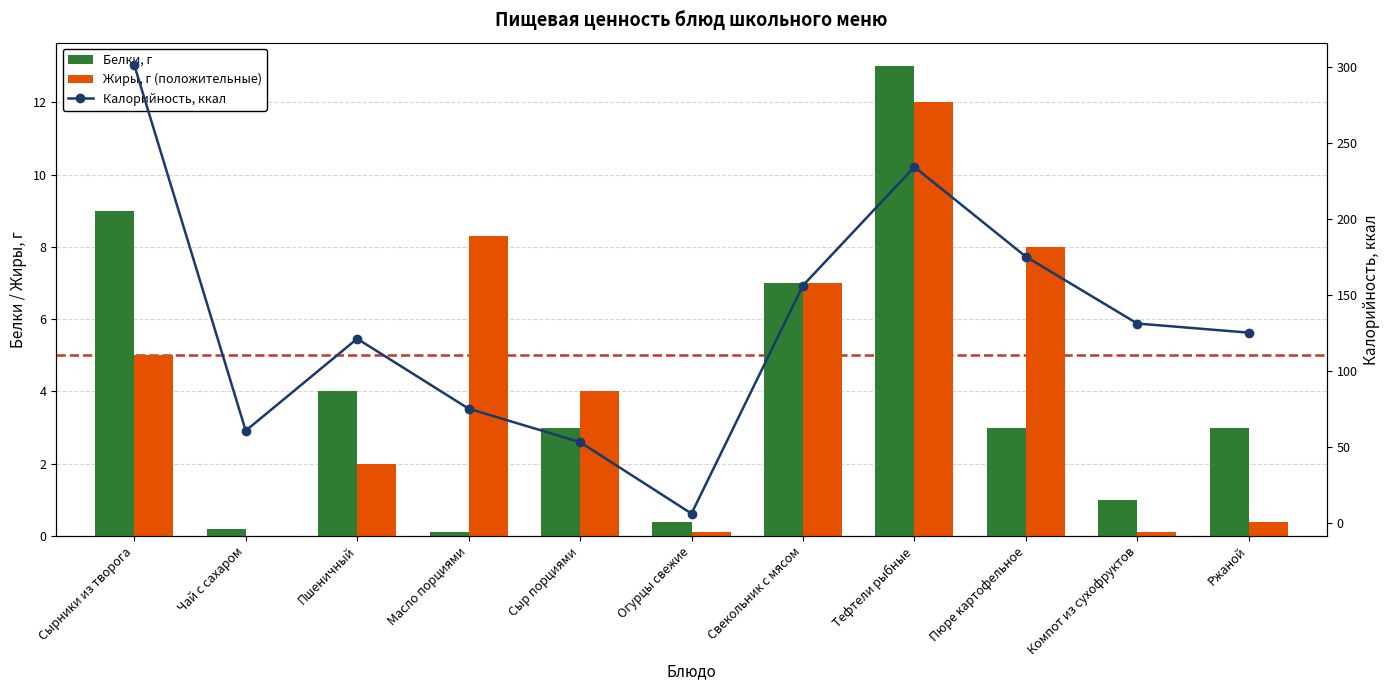

What is the spread (max minus min) of values at Ржаной?

124.6